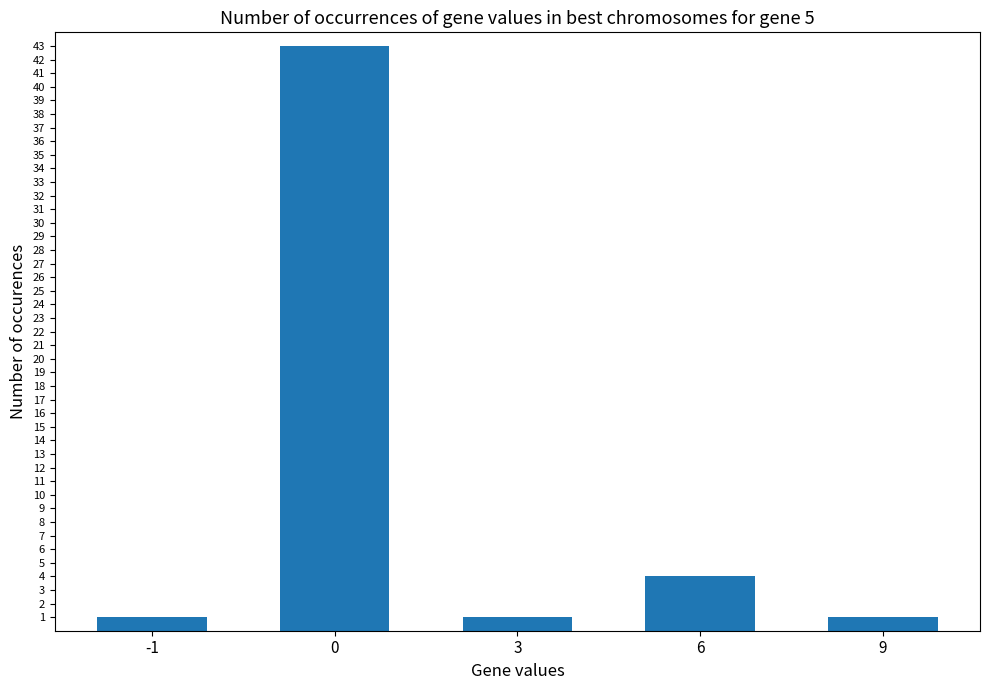

Count the number of categories in the chart.

5